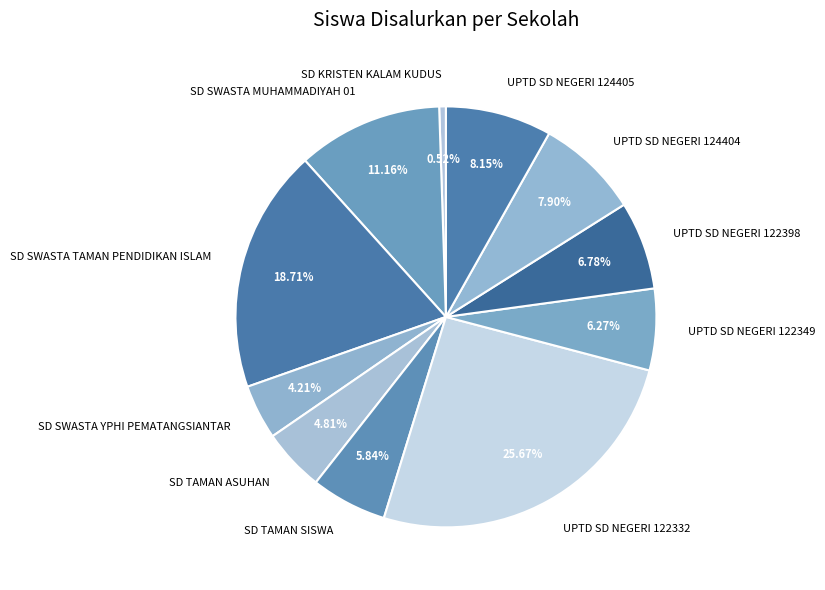

How many slices are in this pie chart?

11